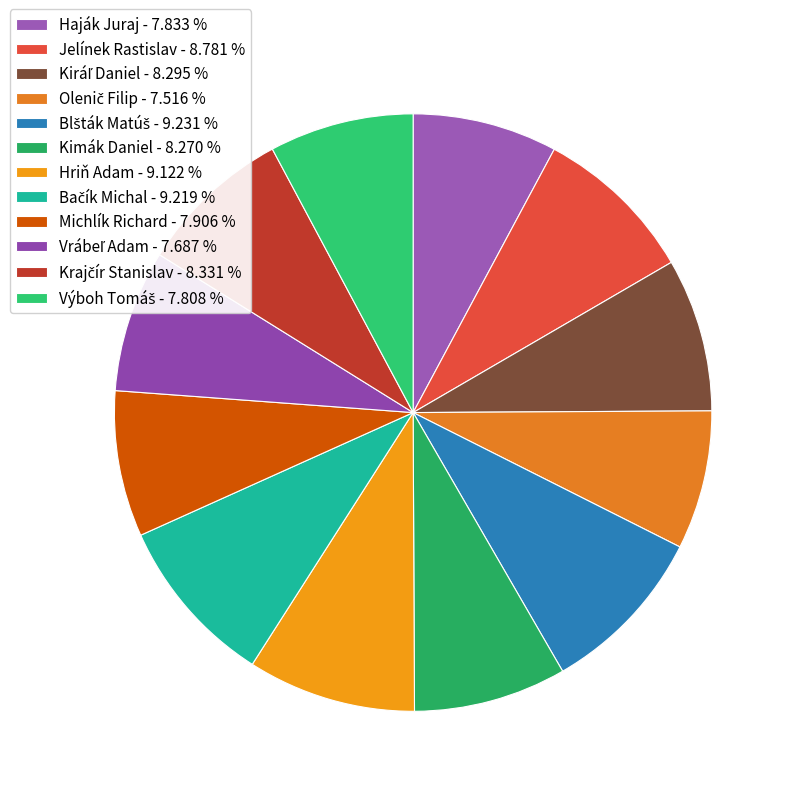

How many segments does this pie chart have?

12